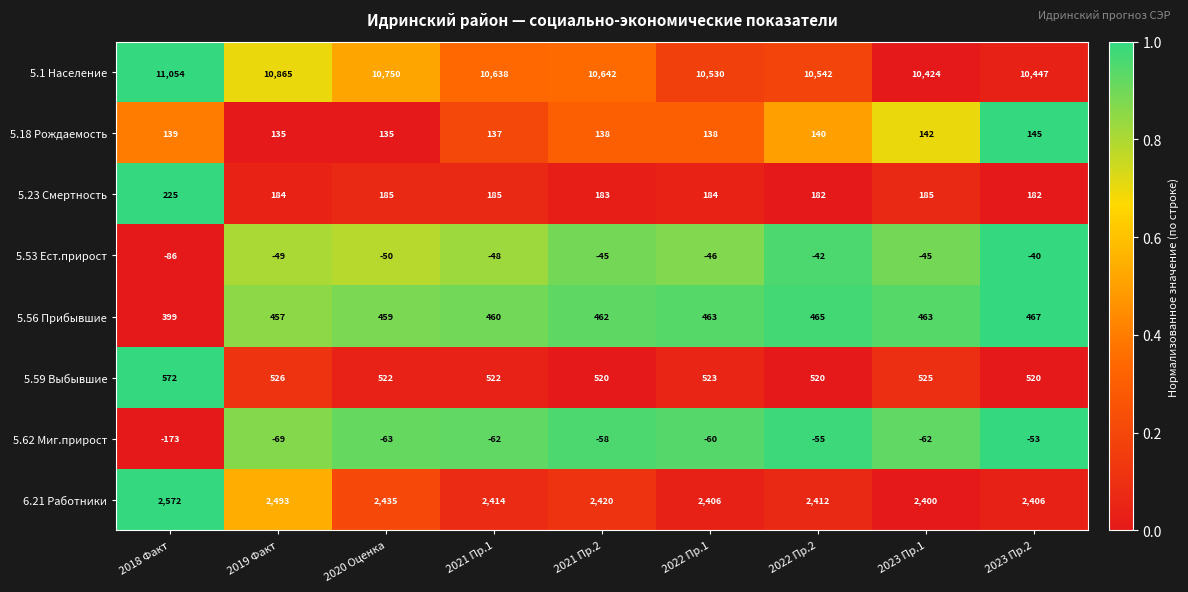

Rank the series at 2023 Пр.2 from highest to lowest value.

5.1 Население, 6.21 Работники, 5.59 Выбывшие, 5.56 Прибывшие, 5.23 Смертность, 5.18 Рождаемость, 5.53 Ест.прирост, 5.62 Миг.прирост